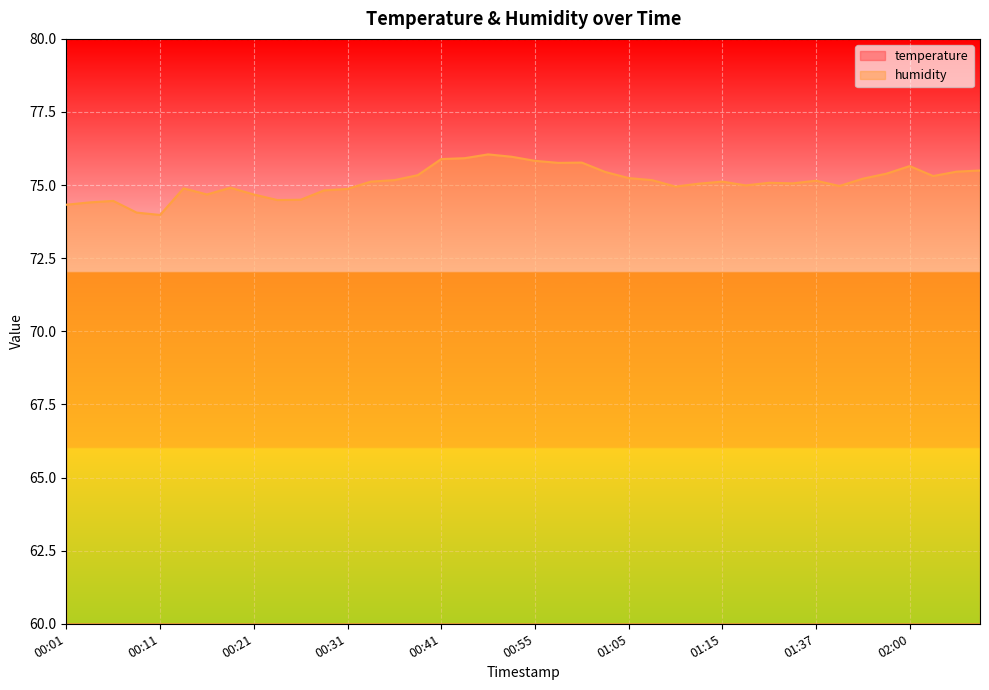

Rank the series by their average value, from highest to lowest.

humidity, temperature